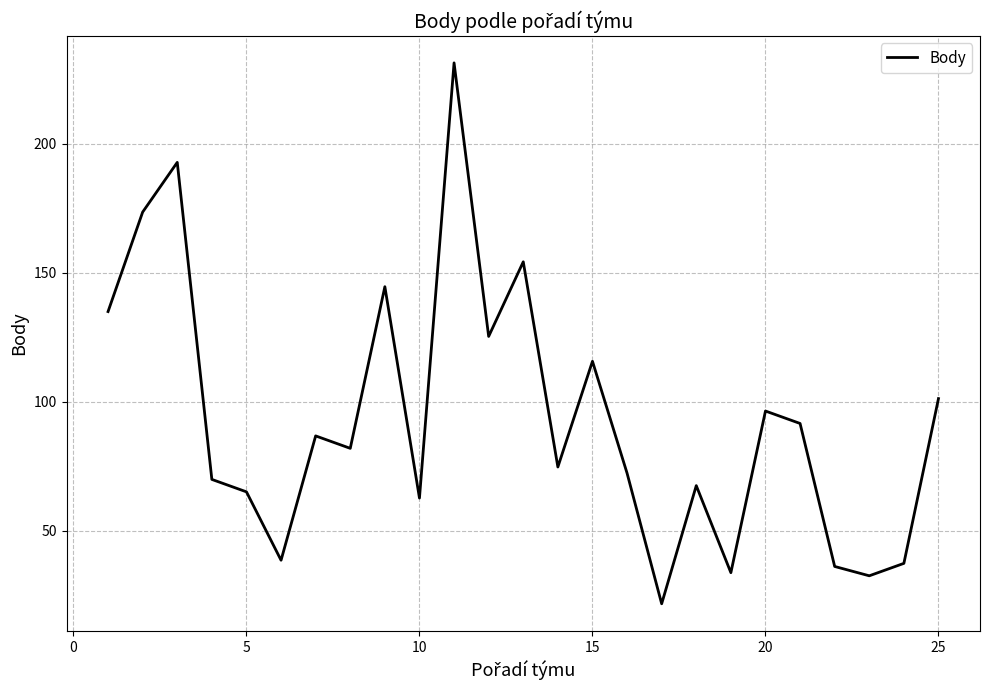

What is the difference between the maximum and minimum values?

209.6